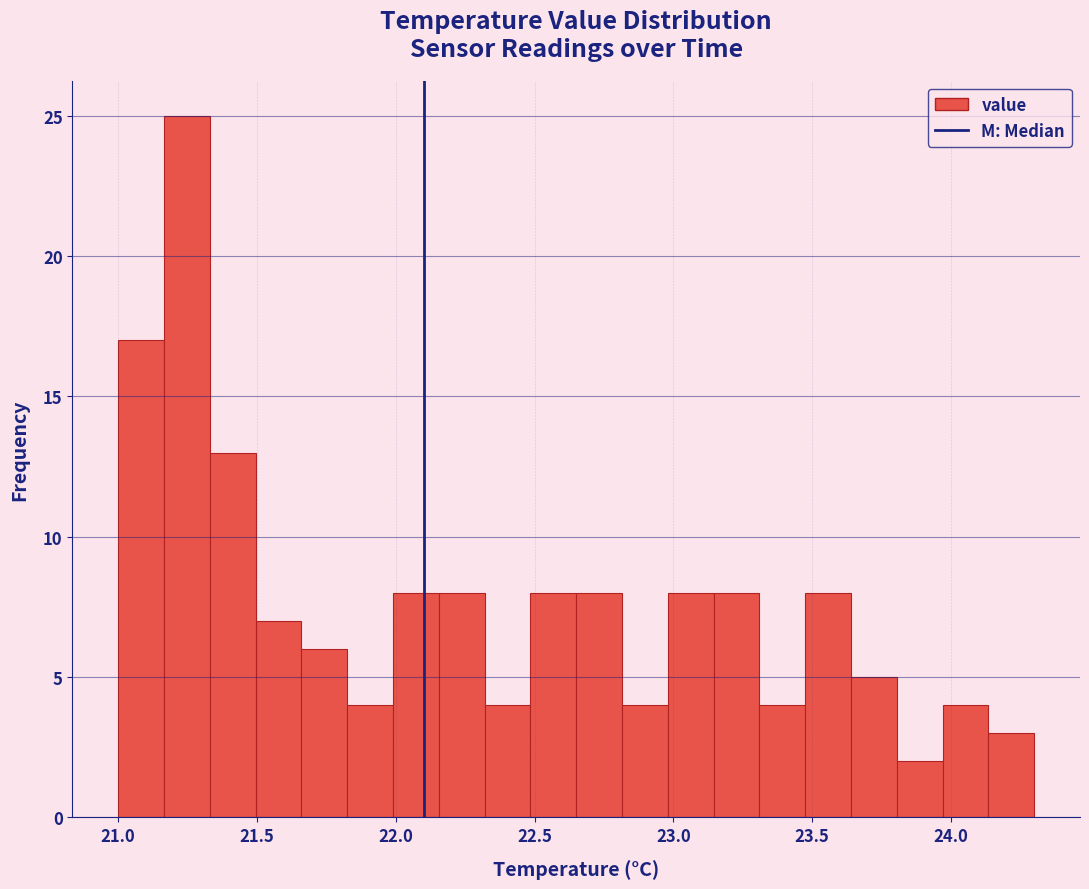

Around what value on the x-axis is the tallest bar? Give the approximate position of its centre, as read against the axis.

21.25